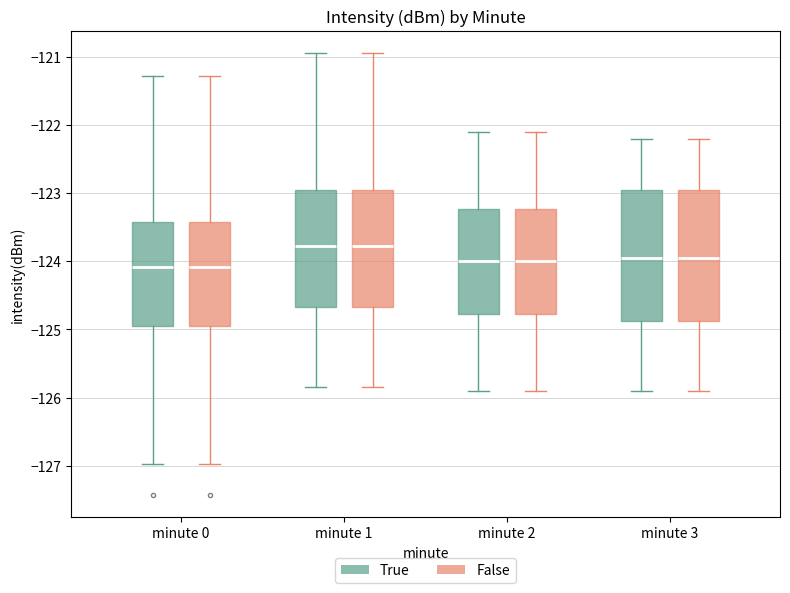

Reading left to right, transcribe this box plot: for each box, give where its median line is, the range the box spans, and where its two whiskers end, as read against the y-axis. The values are not printed on the chart, so give them approximately, as read against the axis.

minute 0 (True): median -124.1, box -125.0 to -123.4, whiskers -127.0 to -121.3
minute 0 (False): median -124.1, box -125.0 to -123.4, whiskers -127.0 to -121.3
minute 1 (True): median -123.8, box -124.7 to -122.9, whiskers -125.8 to -120.9
minute 1 (False): median -123.8, box -124.7 to -122.9, whiskers -125.8 to -120.9
minute 2 (True): median -124.0, box -124.8 to -123.2, whiskers -125.9 to -122.1
minute 2 (False): median -124.0, box -124.8 to -123.2, whiskers -125.9 to -122.1
minute 3 (True): median -123.9, box -124.9 to -122.9, whiskers -125.9 to -122.2
minute 3 (False): median -123.9, box -124.9 to -122.9, whiskers -125.9 to -122.2